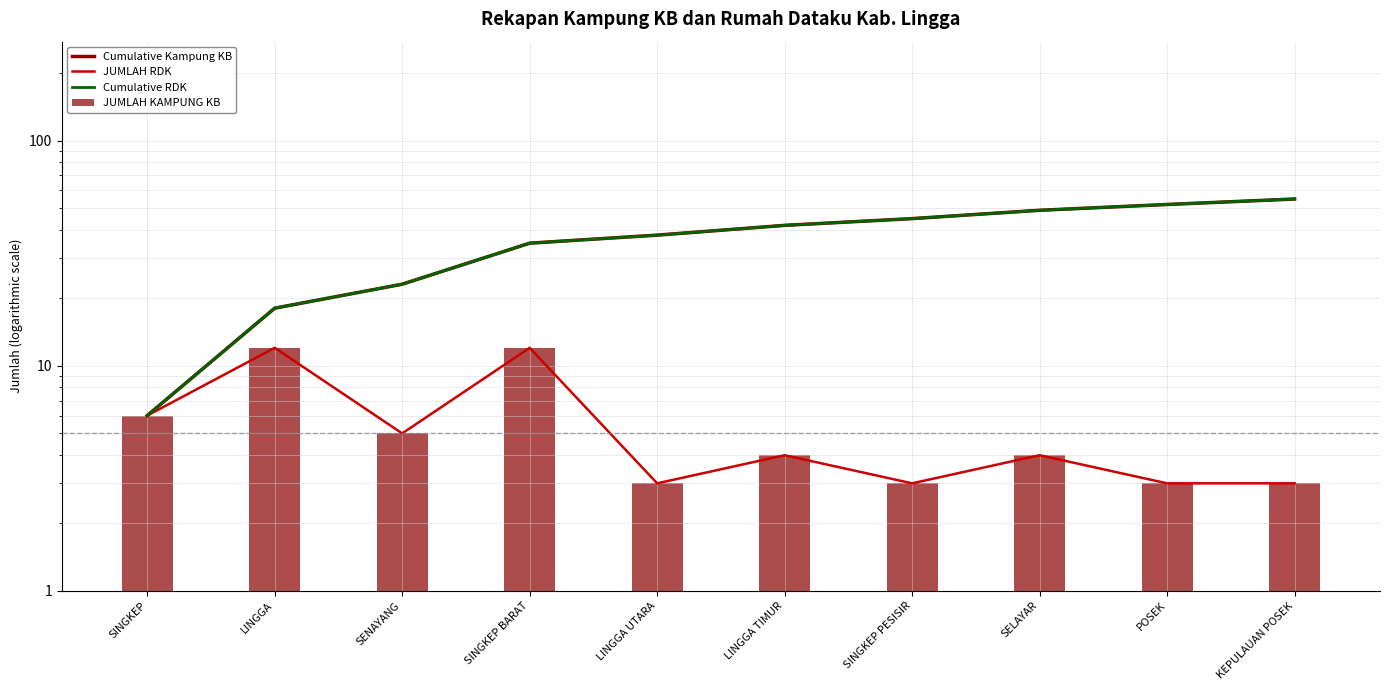

Does the chart contain any negative values?

No